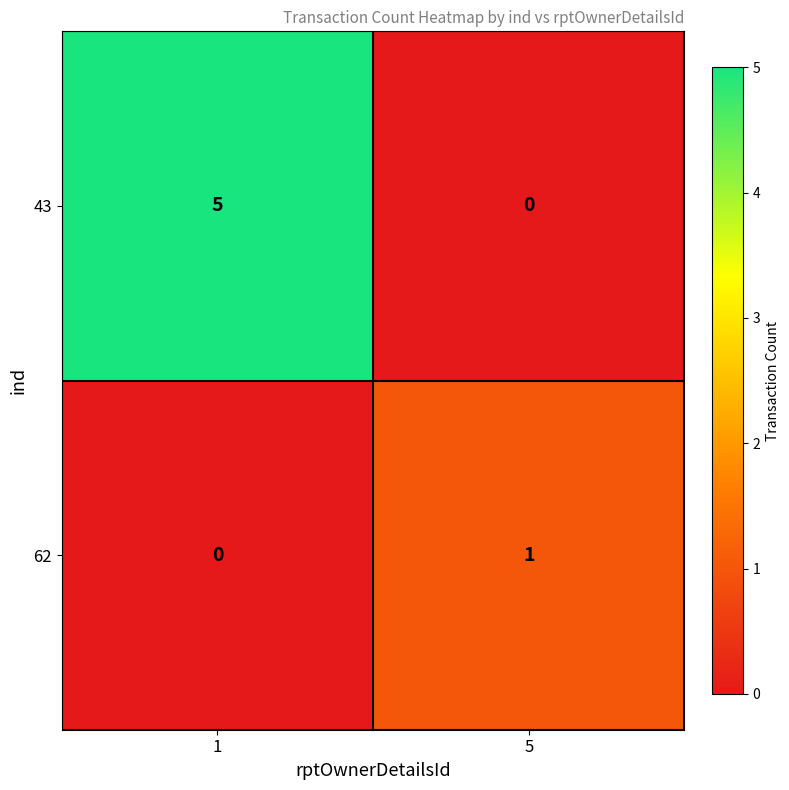

List the series in order of their overall mean, lowest first.

62, 43